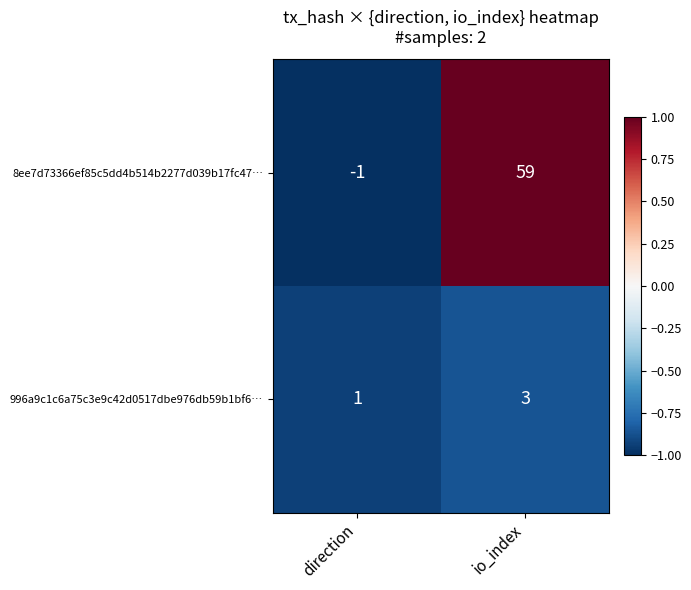

True or false: 8ee7d73366ef85c5dd4b514b2277d039b17fc47… has a value of 59 at io_index.

True